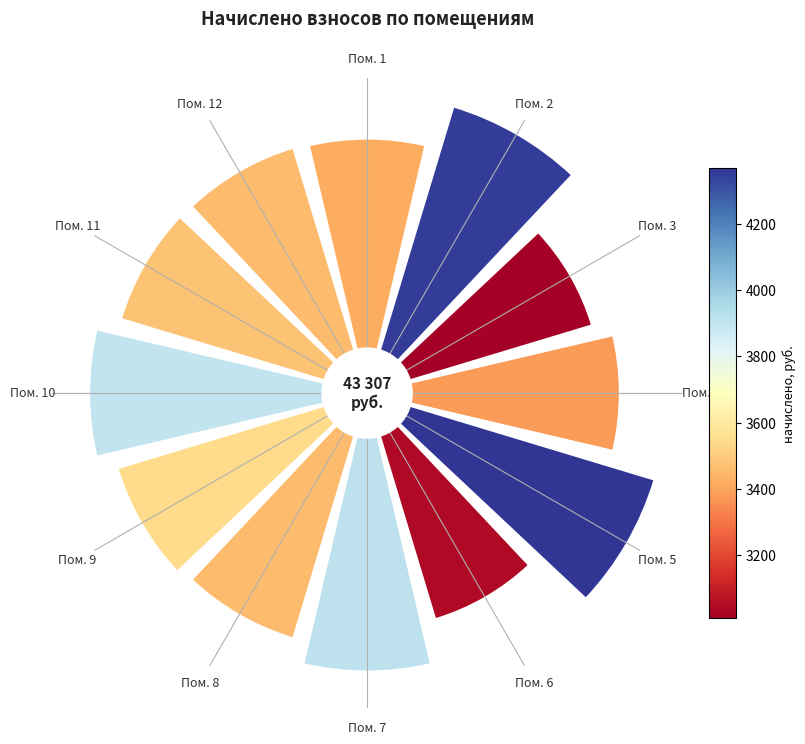

Which category has the smallest portion of the pie?

Пом. 3